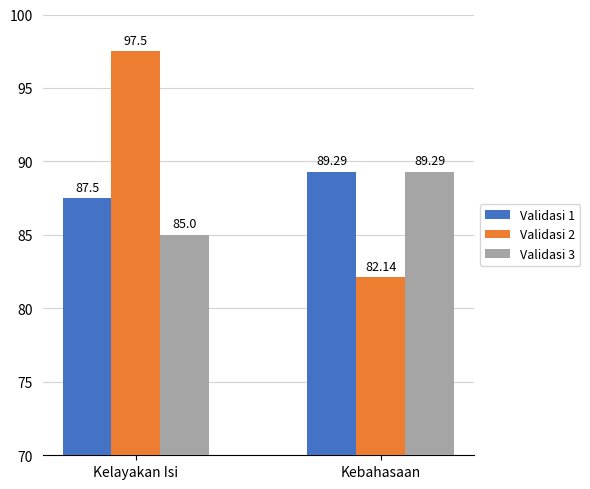

What is the highest value of the Validasi 2 series?

97.5